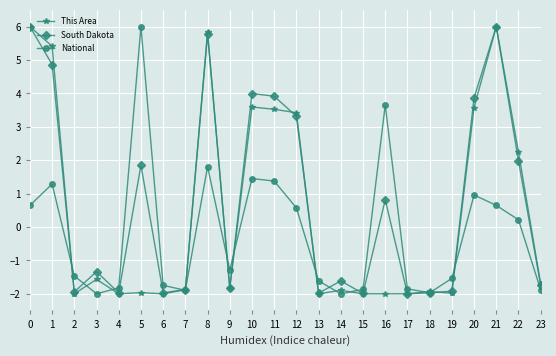

Does the chart display data point markers on the line(s)?

Yes